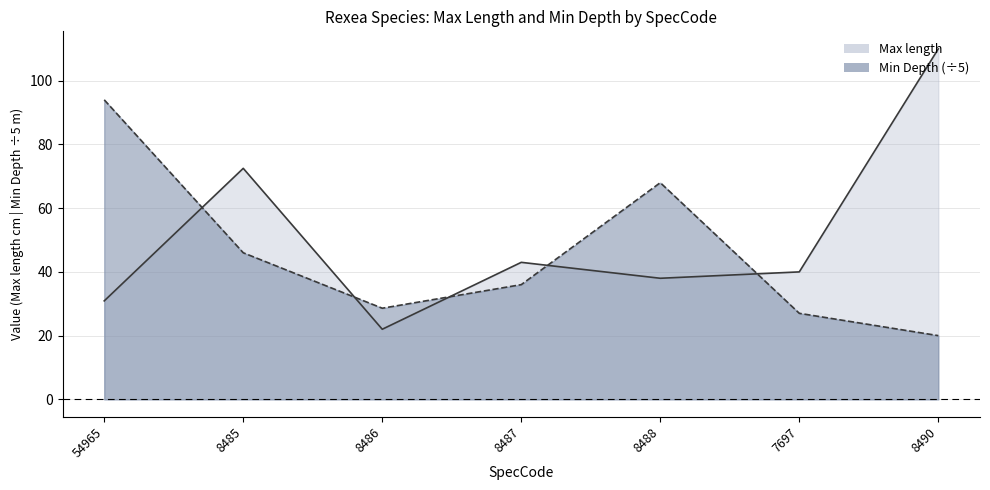

What is the highest value of the Min Depth series?

94.0